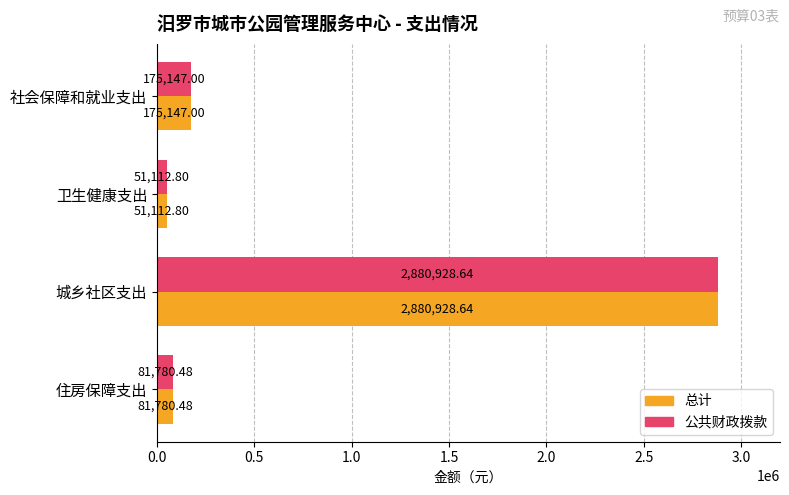

Where is 总计 nearest to the value 1466020?

社会保障和就业支出